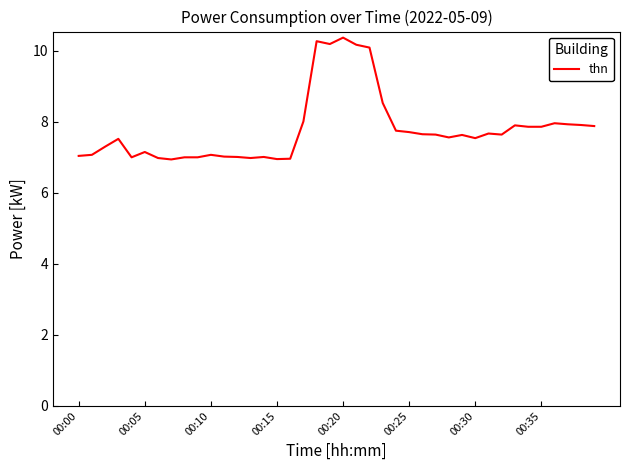

What is the maximum value shown in the chart?

10.4